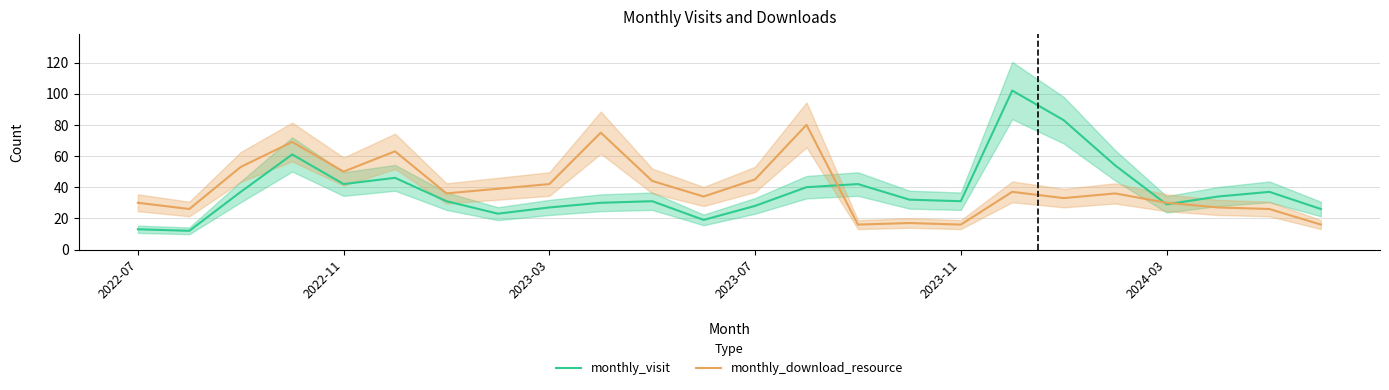

Is it true that monthly_visit equals 52 at 2023-03?

False